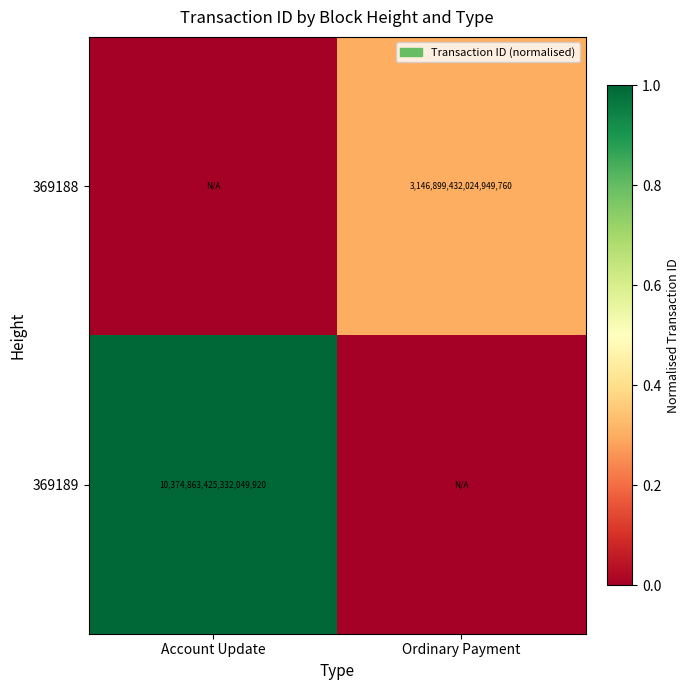

Is it true that 369189 equals 10374863425332049920 at Account Update?

True